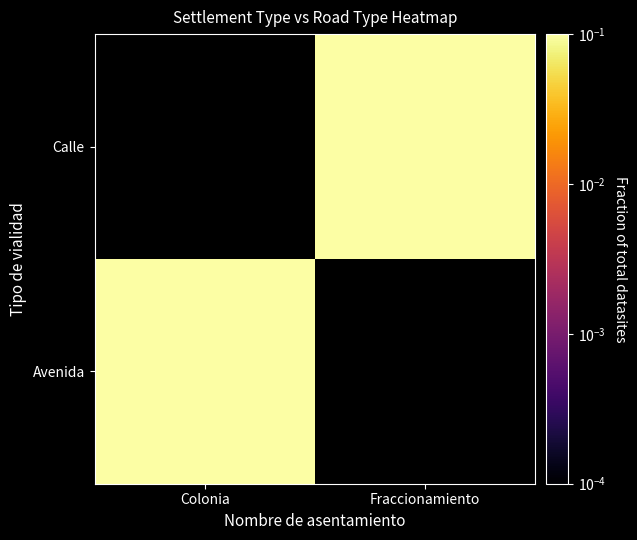

Between Fraccionamiento and Colonia, which is larger?

Colonia